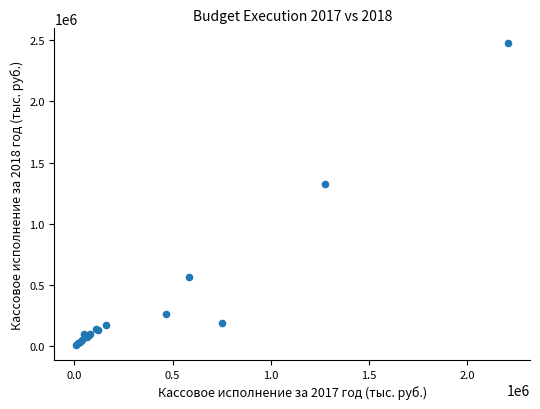

What Y value in the scatter plot is closest to 1241926?

1326767